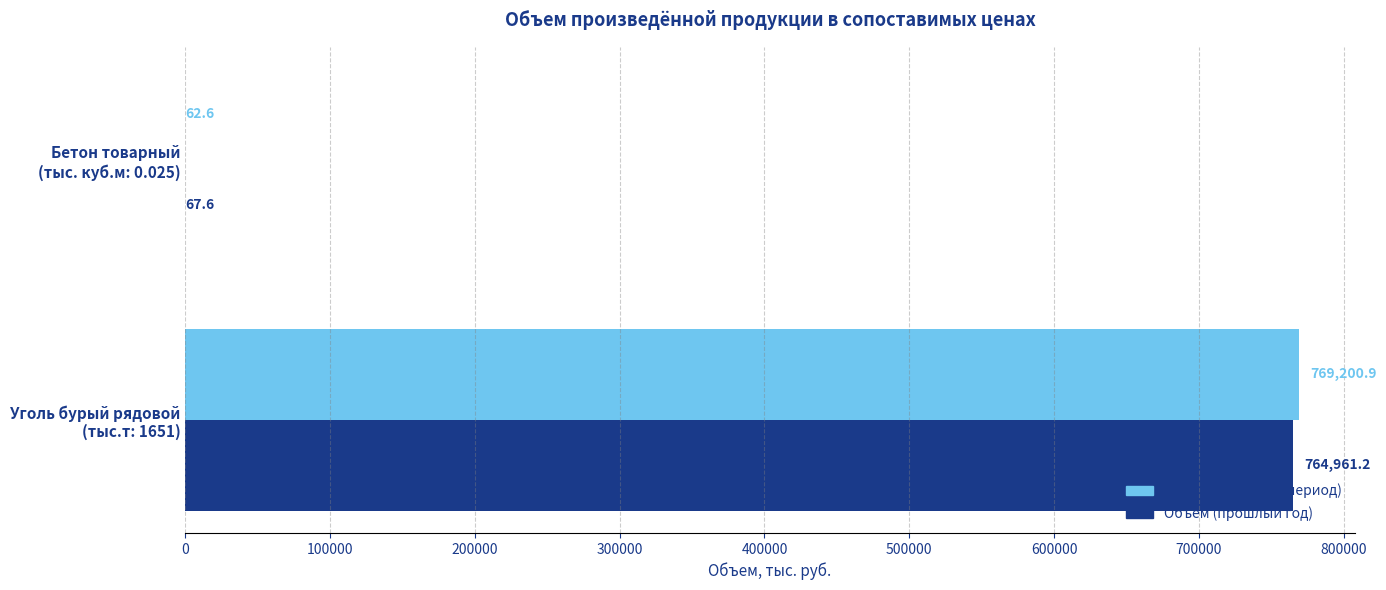

What is the maximum value shown in the chart?

769200.9